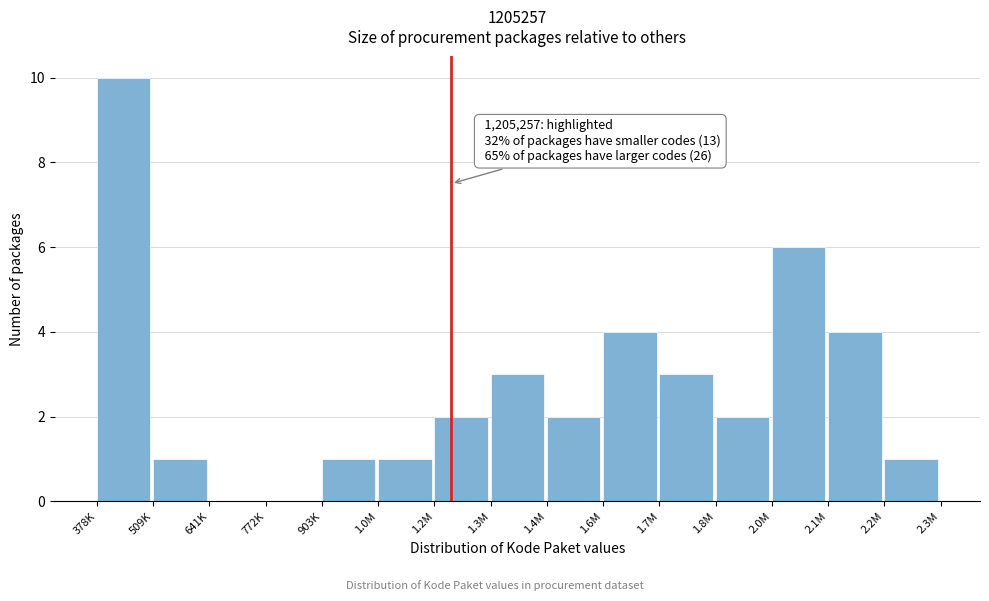

Reading right to left, extract all data points from this chart.

2.2M=1	2.1M=4	2.0M=6	1.8M=2	1.7M=3	1.6M=4	1.4M=2	1.3M=3	1.2M=2	1.0M=1	903K=1	772K=0	641K=0	509K=1	378K=10